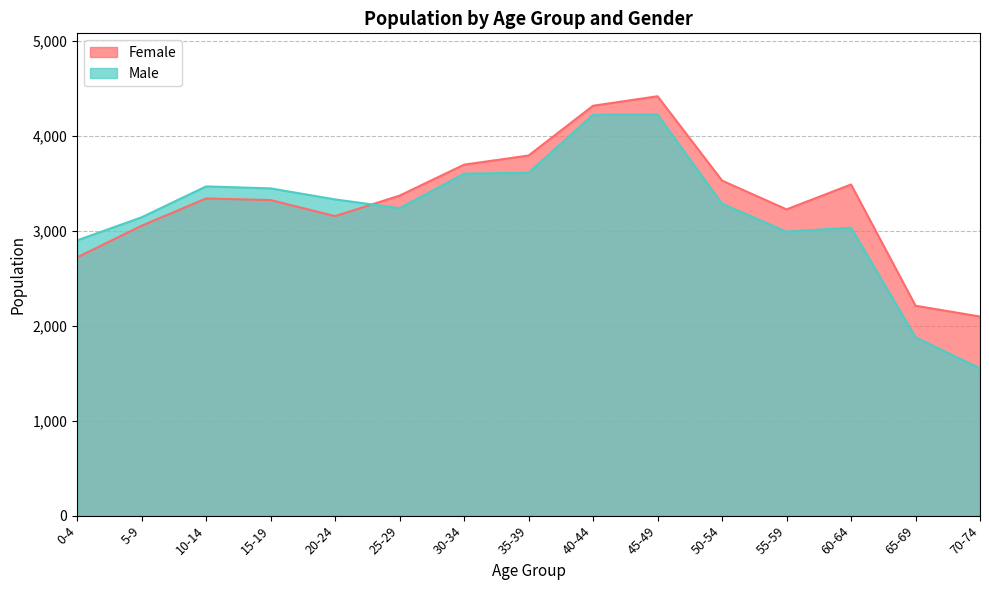

What is the minimum value shown in the chart?

1551